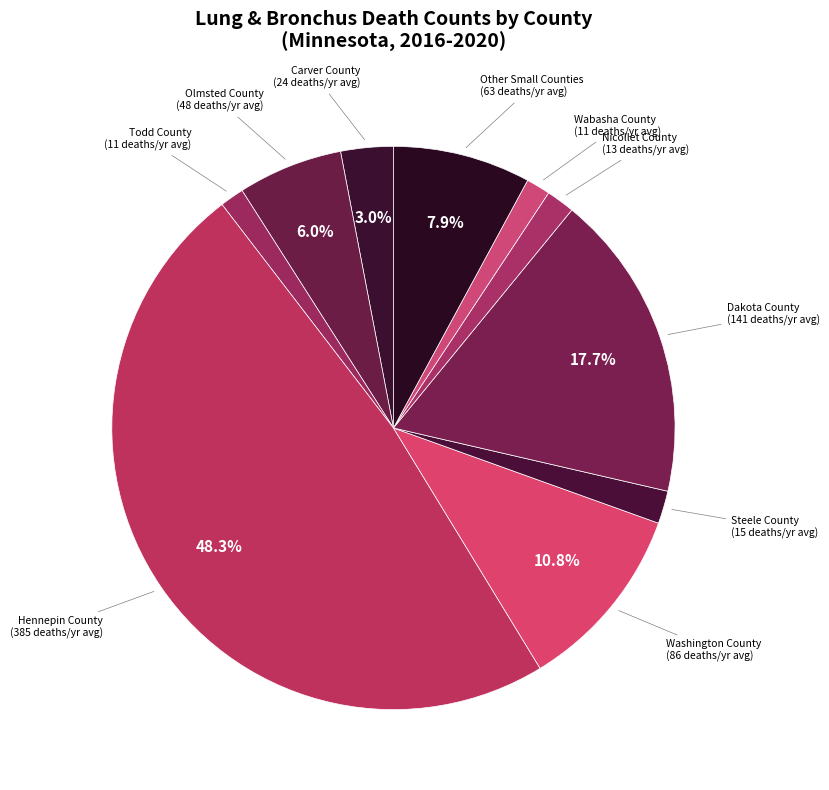

Which slice is the largest?

Hennepin County